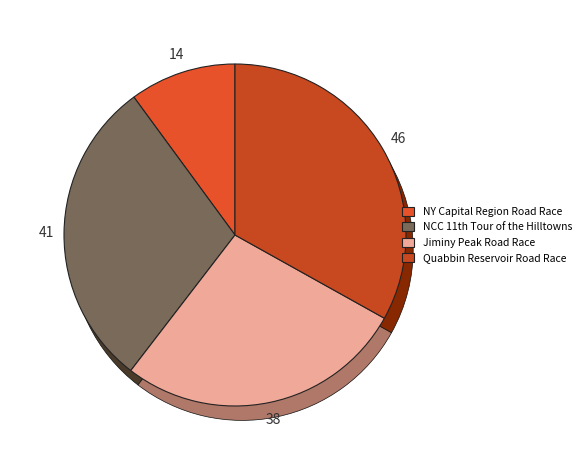

Is NY Capital Region Road Race the majority of the pie?

No